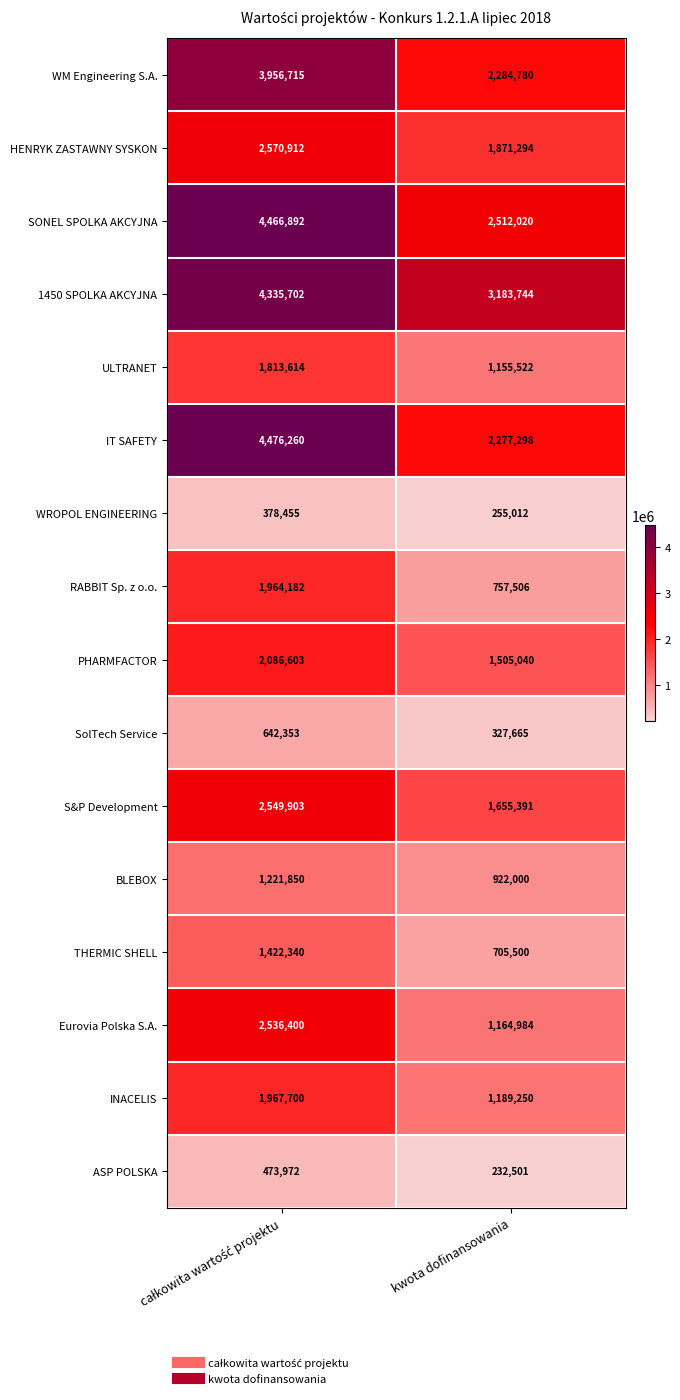

Which series has the largest total across all categories?

1450 SPOLKA AKCYJNA